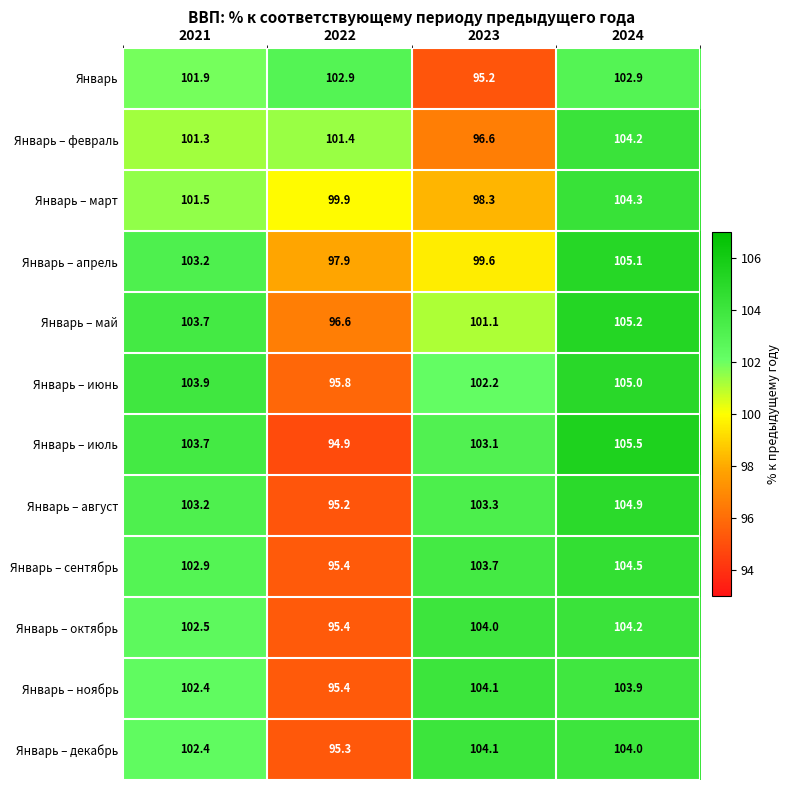

The value of Январь – февраль at 2023 is 152.4. True or false?

False